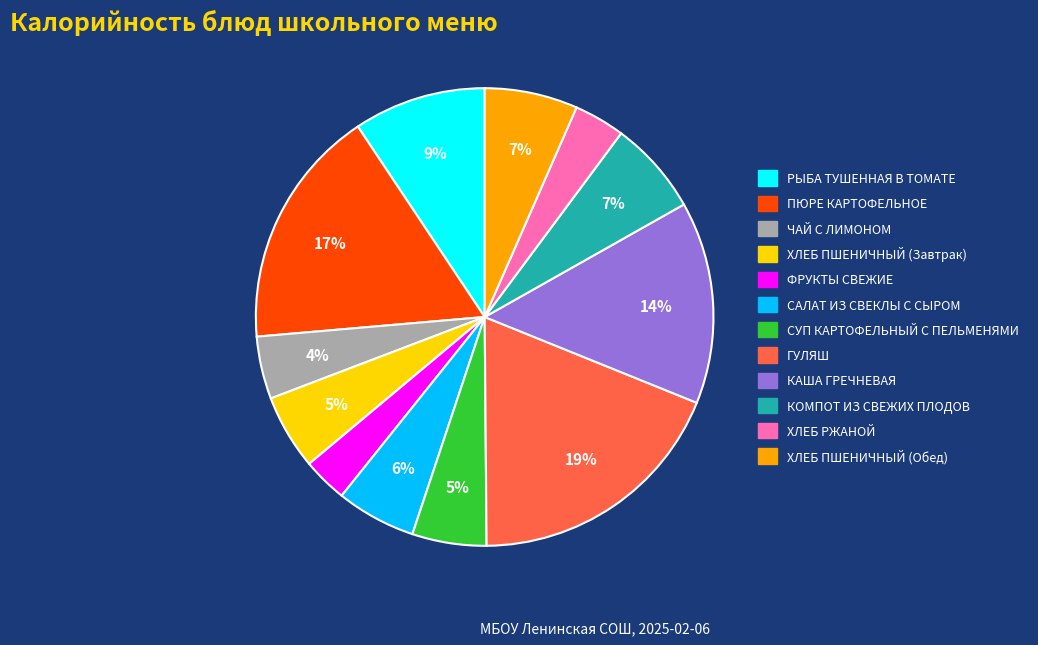

To the nearest percent, what is the average slice percentage?

8%